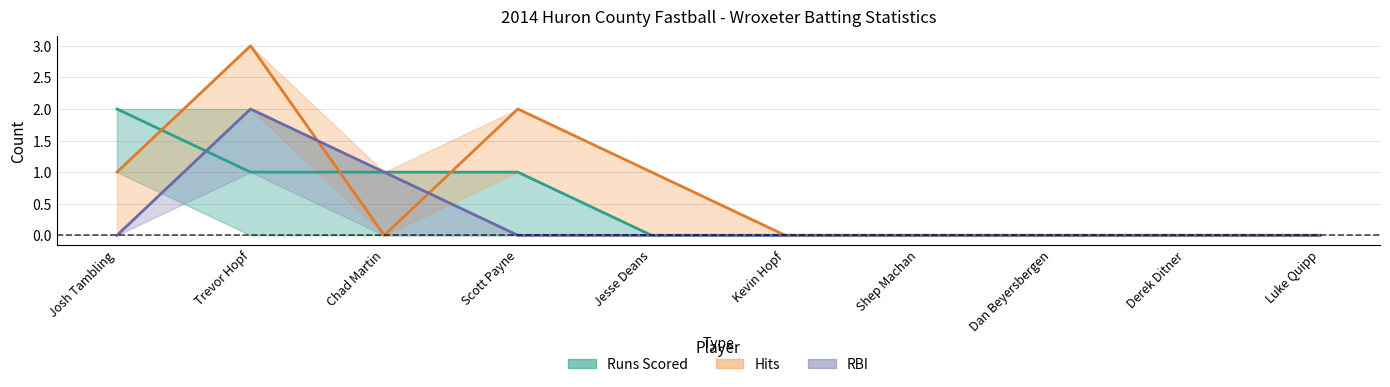

Reading left to right, transcribe all the data shown in this chart.

Runs Scored: 2	1	1	1	0	0	0	0	0	0
Hits: 1	3	0	2	1	0	0	0	0	0
RBI: 0	2	1	0	0	0	0	0	0	0